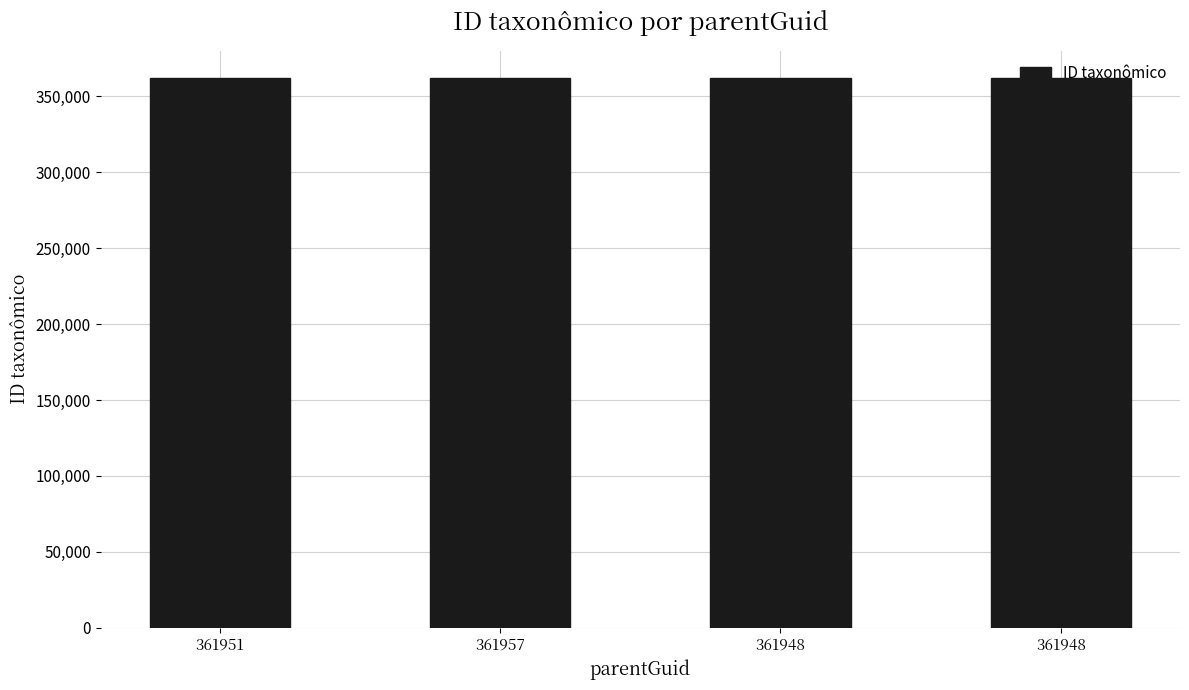

What is the difference between the maximum and minimum values?

10